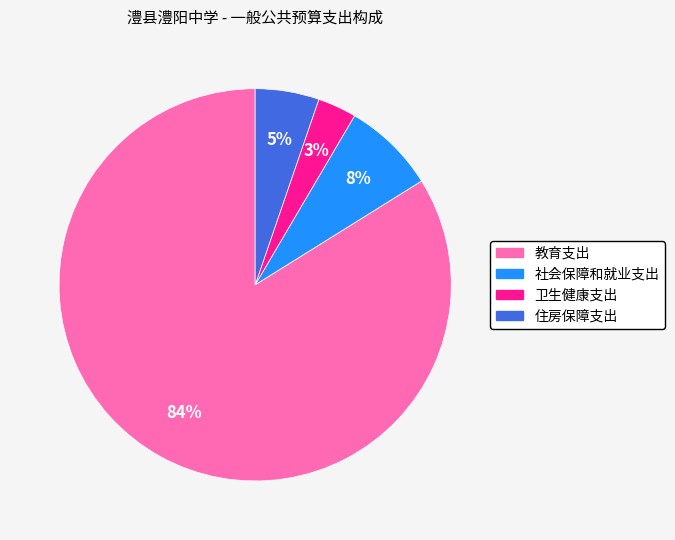

Which category has the smallest portion of the pie?

卫生健康支出